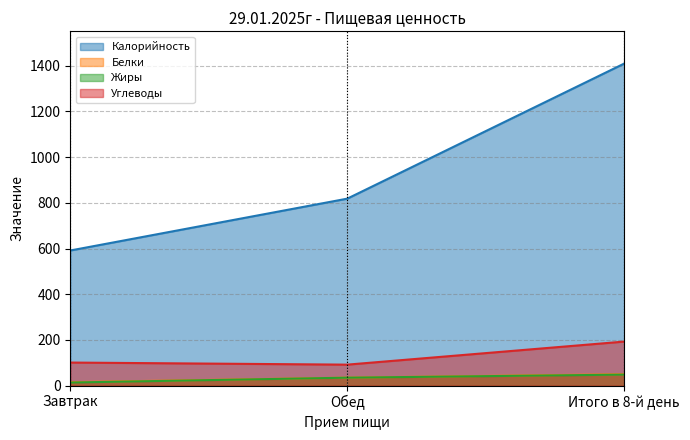

The value of Жиры at Завтрак is 13.5. True or false?

True